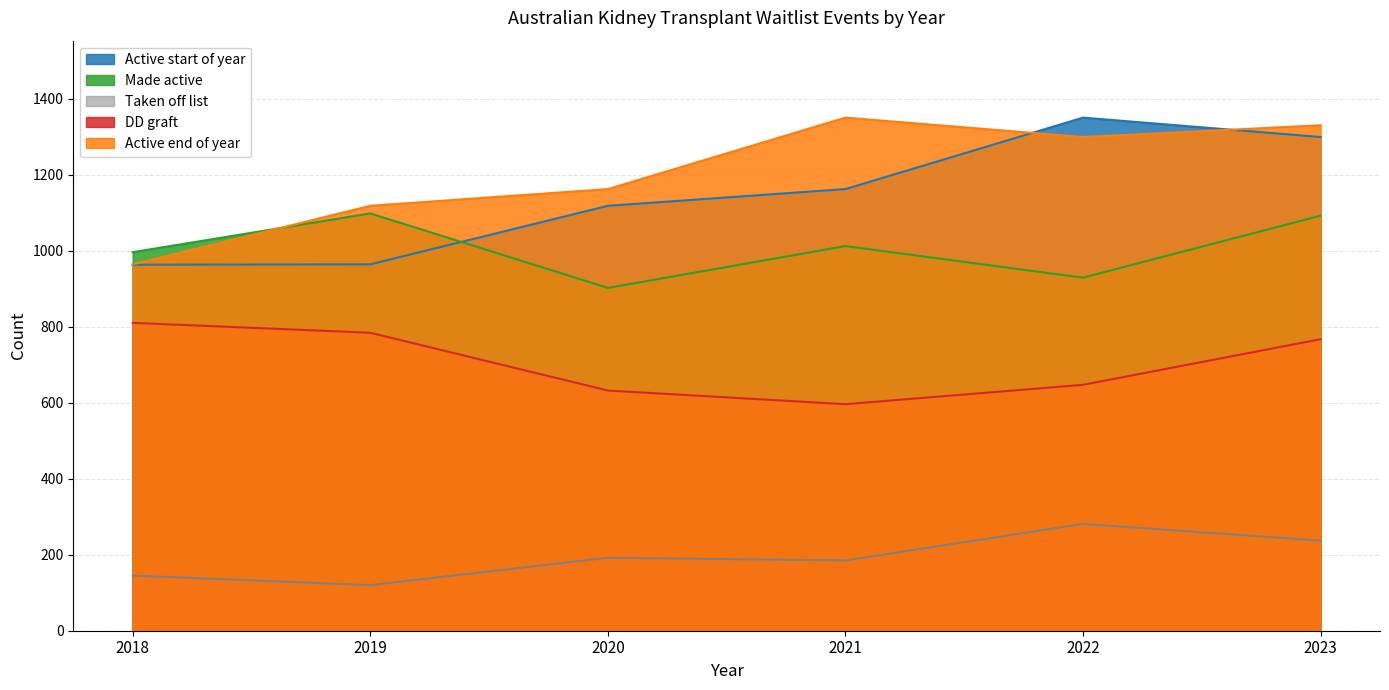

At which category does Taken off list reach its first local peak?

2020